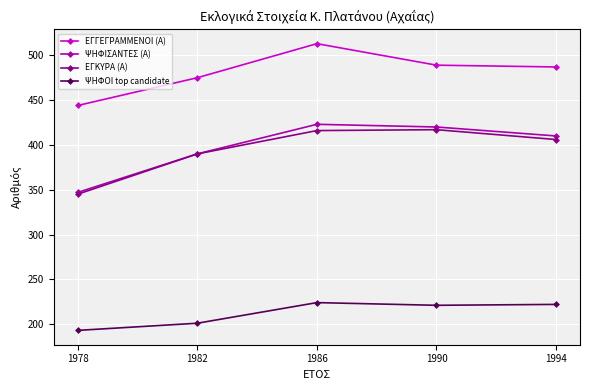

At which label does ΨΗΦΙΣΑΝΤΕΣ (Α) reach its peak?

1986